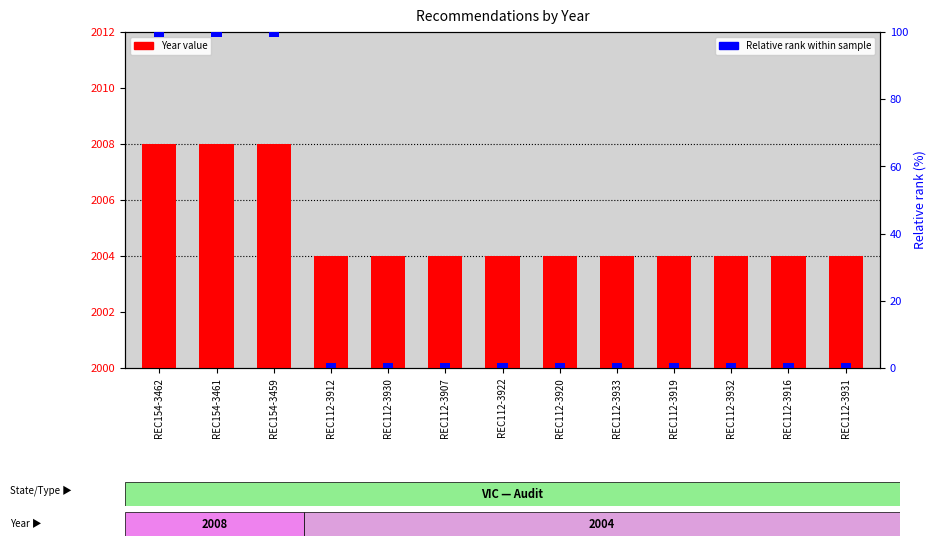

What is the difference between the second highest and second lowest values in the Year value series?

4